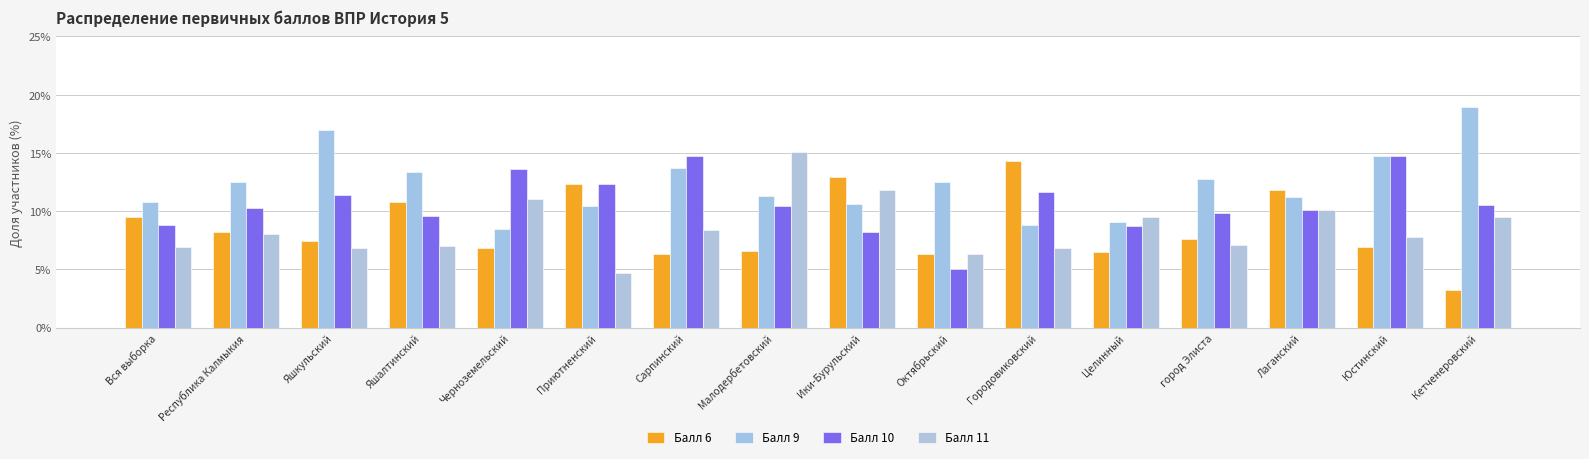

At how many categories does at least one series exceed 15?

3